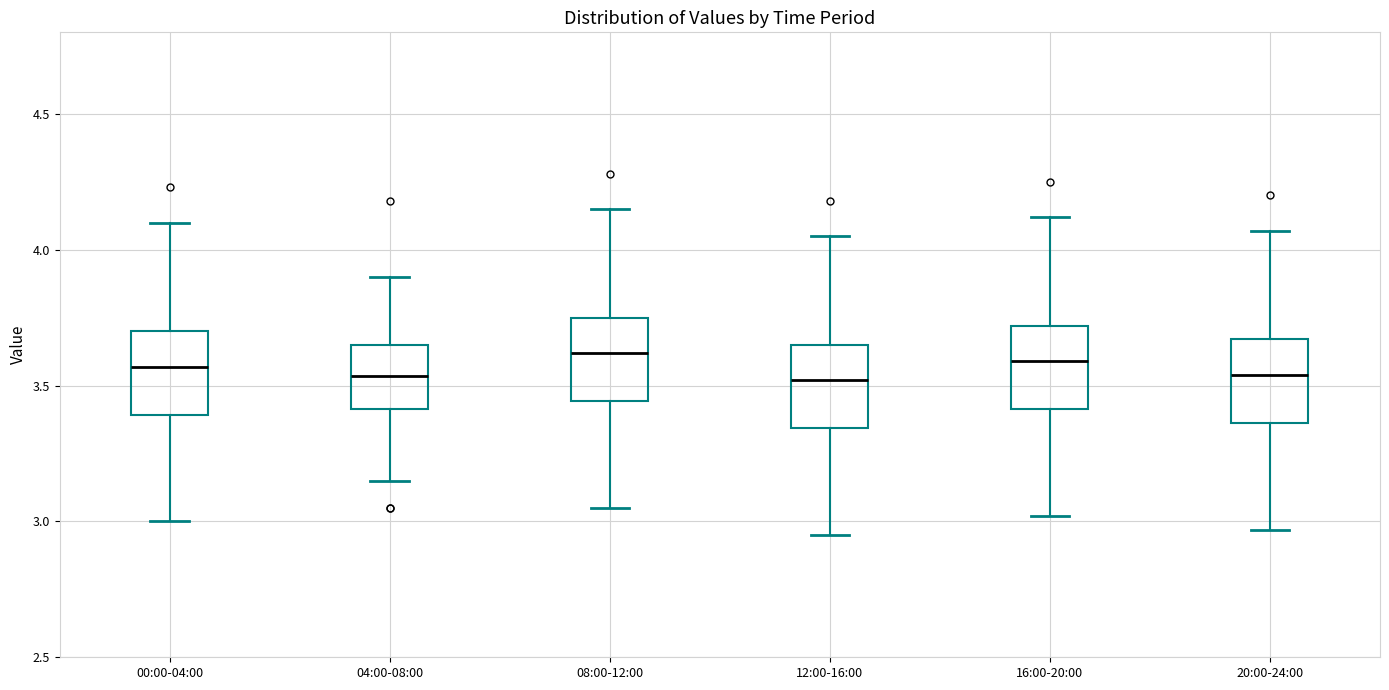

Where is the lower edge of the box for 00:00-04:00 on the y-axis? The values are not printed on the chart, so give them approximately, as read against the axis.

3.40